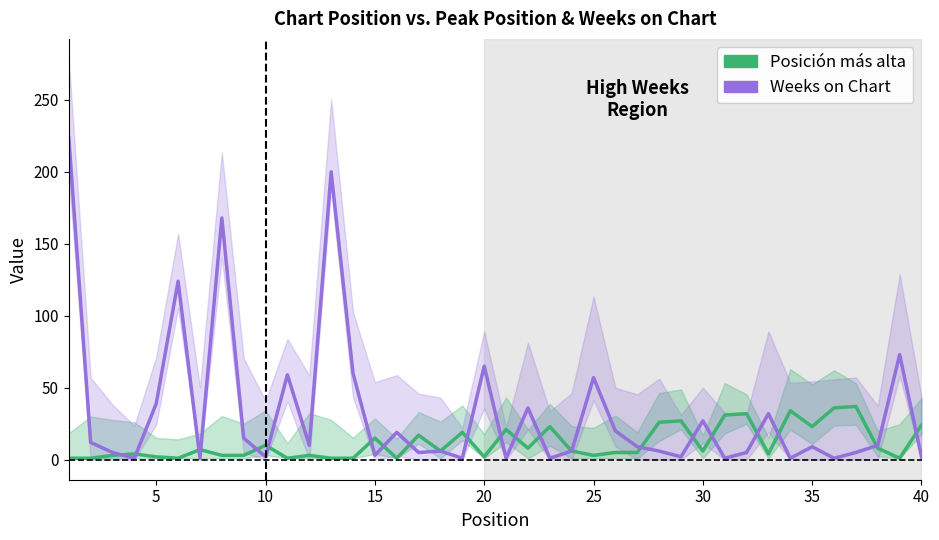

Rank the series by their average value, from highest to lowest.

Weeks on Chart, Posición más alta